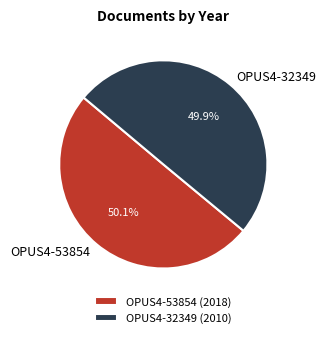

What is the ratio of the value at OPUS4-32349 to the value at OPUS4-53854?

1.0